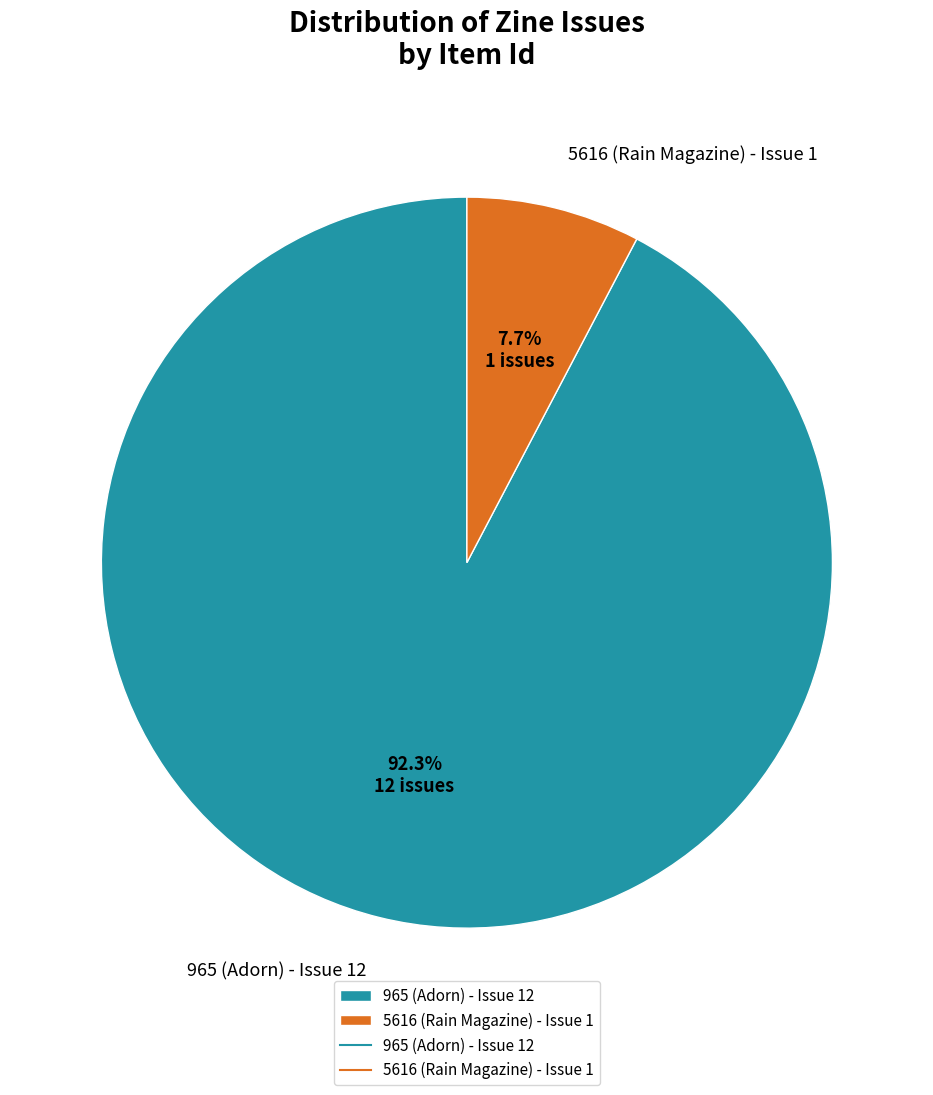

To the nearest percent, what is the difference between the largest and smallest slice percentages?

85%